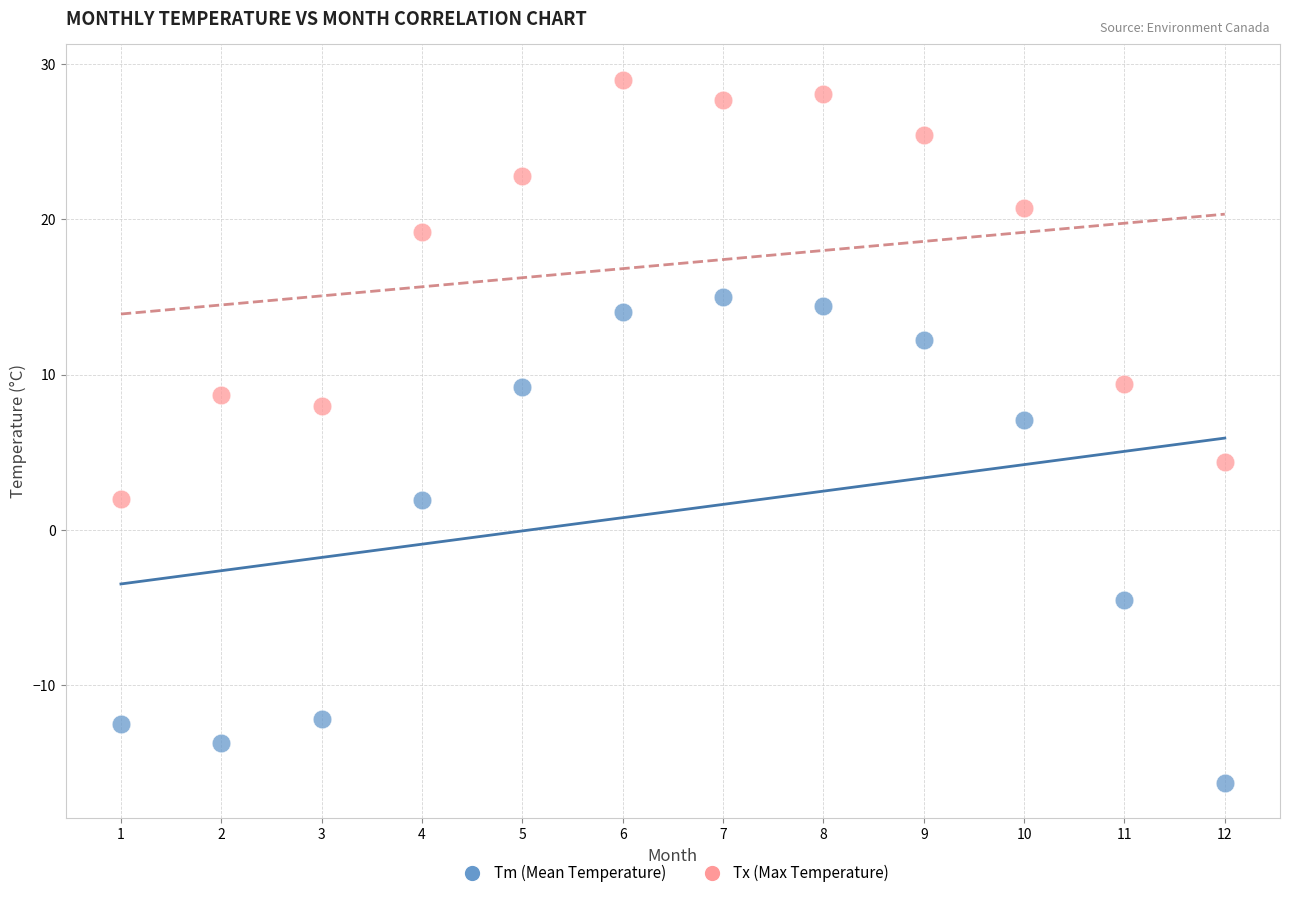

Across all series, what Y value is closest to 6?

7.1